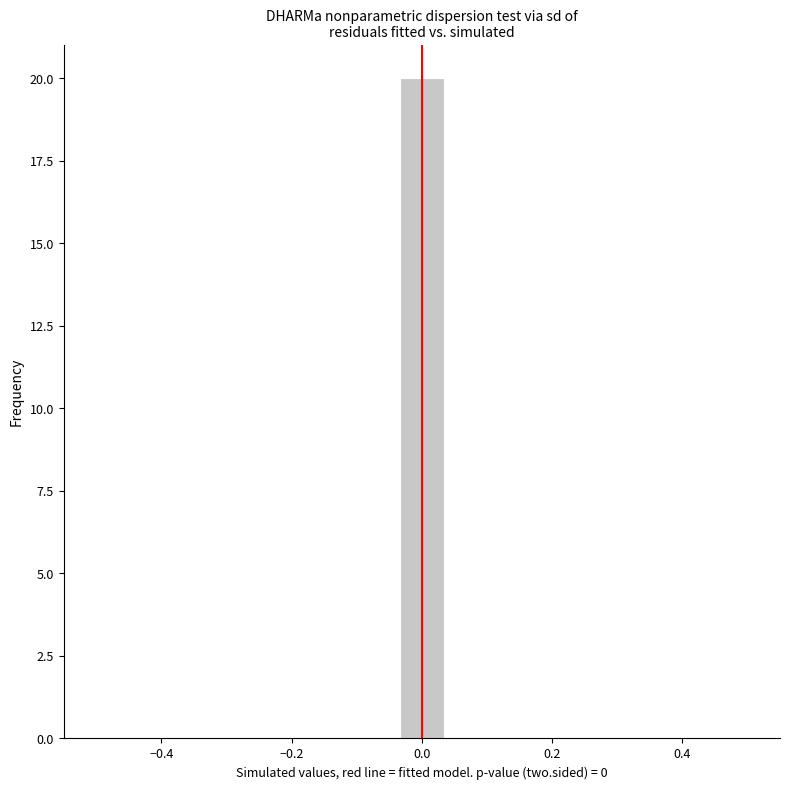

Around what value on the x-axis is the tallest bar? Give the approximate position of its centre, as read against the axis.

0.00